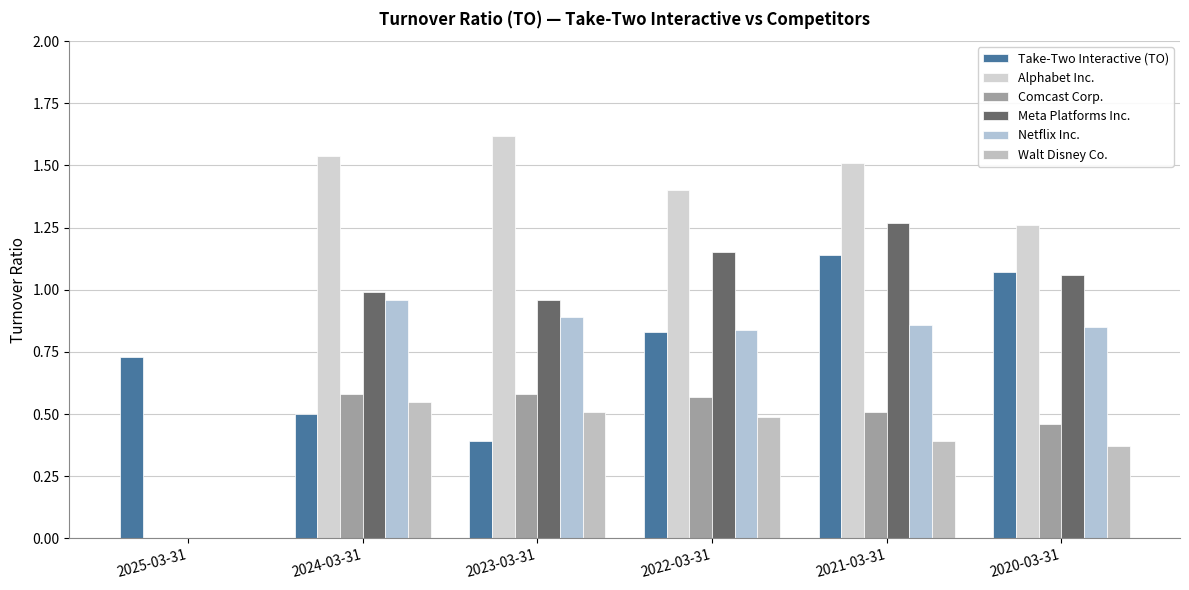

Reading right to left, transcribe all the data shown in this chart.

Take-Two Interactive (TO): 2020-03-31=1.1	2021-03-31=1.1	2022-03-31=0.8	2023-03-31=0.4	2024-03-31=0.5	2025-03-31=0.7
Alphabet Inc.: 2020-03-31=1.3	2021-03-31=1.5	2022-03-31=1.4	2023-03-31=1.6	2024-03-31=1.5	2025-03-31=0.0
Comcast Corp.: 2020-03-31=0.5	2021-03-31=0.5	2022-03-31=0.6	2023-03-31=0.6	2024-03-31=0.6	2025-03-31=0.0
Meta Platforms Inc.: 2020-03-31=1.1	2021-03-31=1.3	2022-03-31=1.1	2023-03-31=1.0	2024-03-31=1.0	2025-03-31=0.0
Netflix Inc.: 2020-03-31=0.8	2021-03-31=0.9	2022-03-31=0.8	2023-03-31=0.9	2024-03-31=1.0	2025-03-31=0.0
Walt Disney Co.: 2020-03-31=0.4	2021-03-31=0.4	2022-03-31=0.5	2023-03-31=0.5	2024-03-31=0.6	2025-03-31=0.0